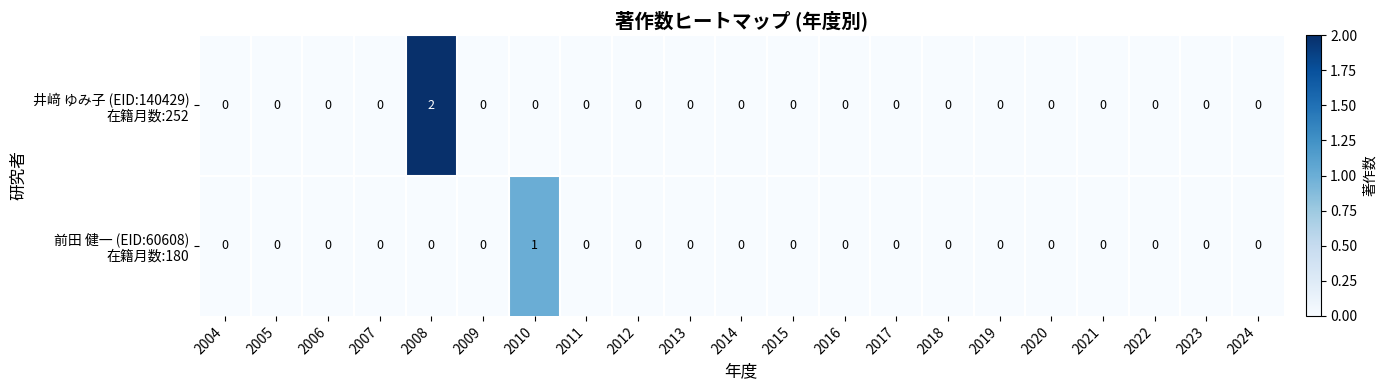

At which category does the chart reach its peak across all series?

2008